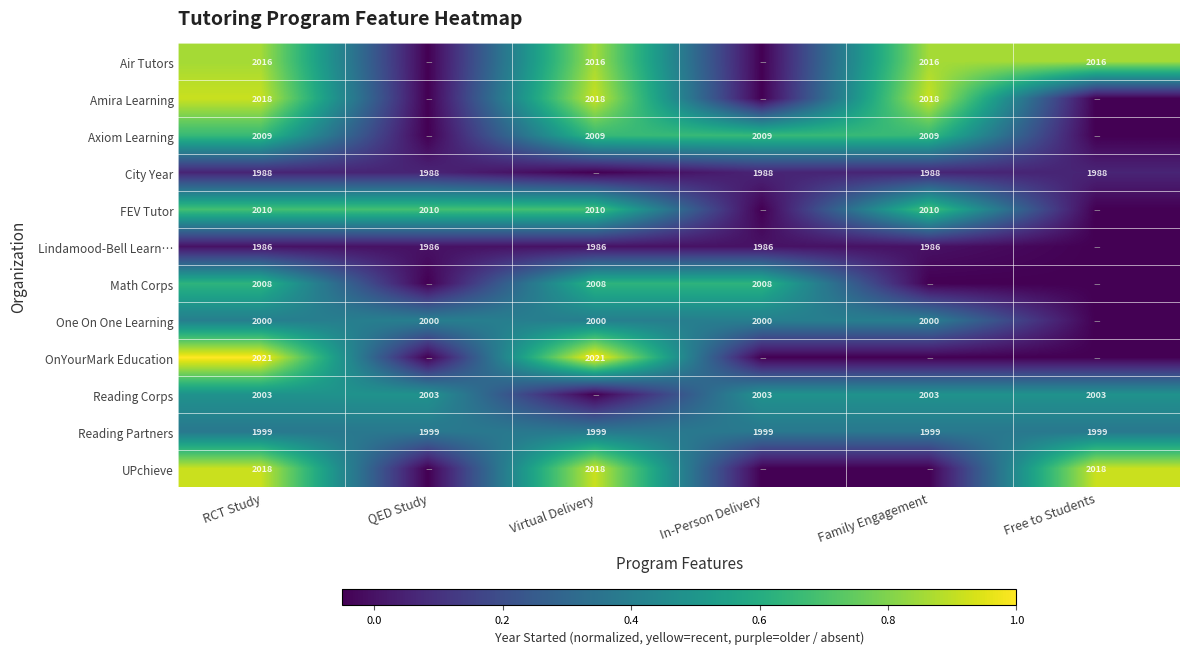

Which category has the highest value across all series?

RCT Study